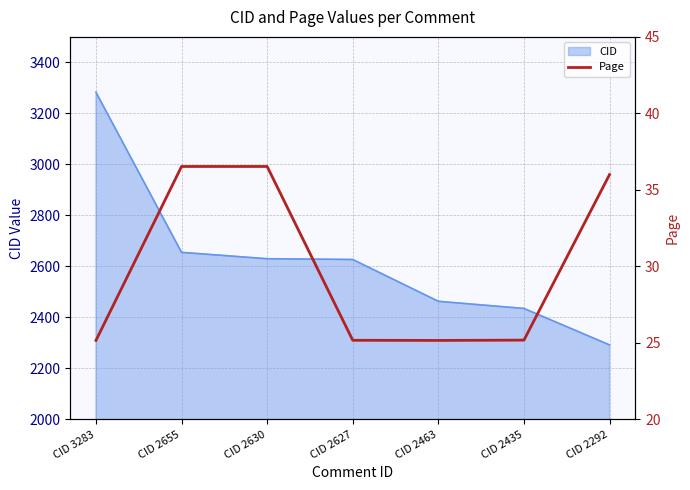

The CID series shows 2292 at CID 2292. True or false?

True